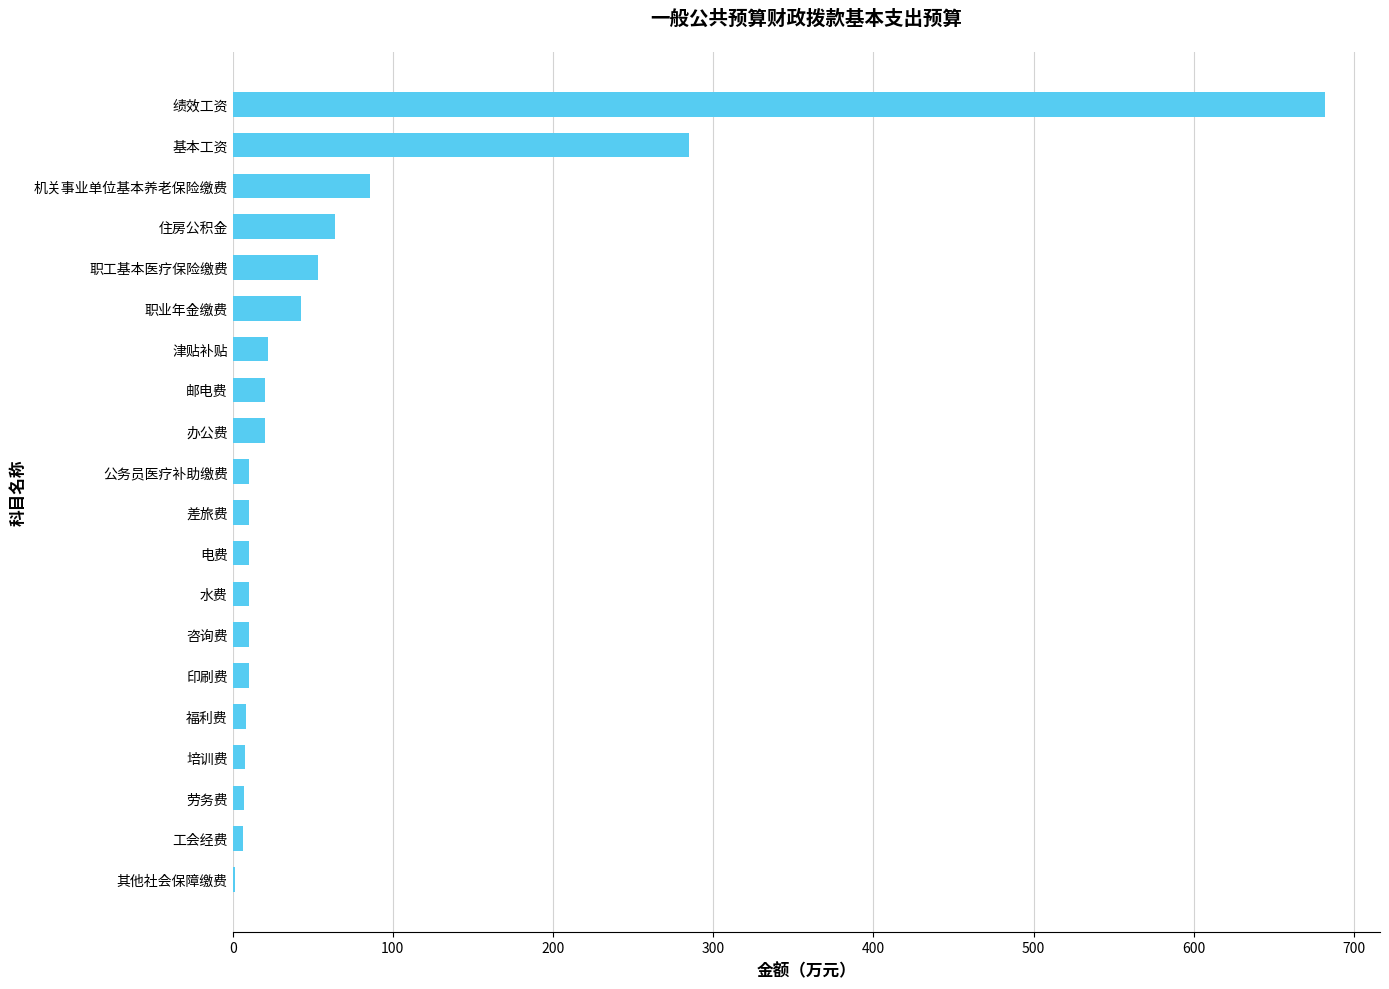

Which has a higher value, 机关事业单位基本养老保险缴费 or 劳务费?

机关事业单位基本养老保险缴费